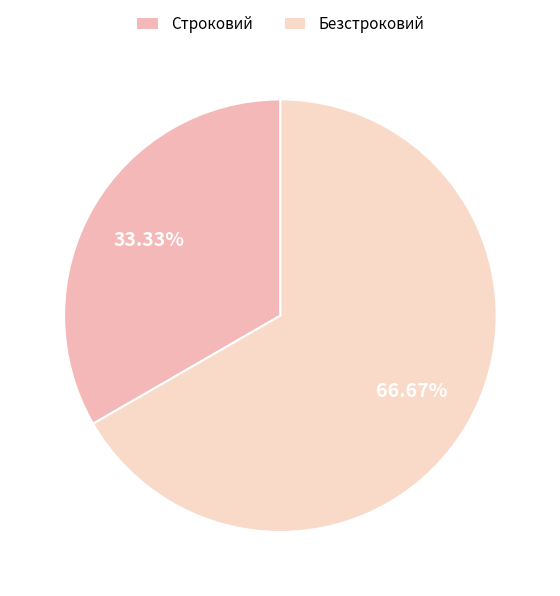

True or false: Безстроковий accounts for 54% of the total.

False